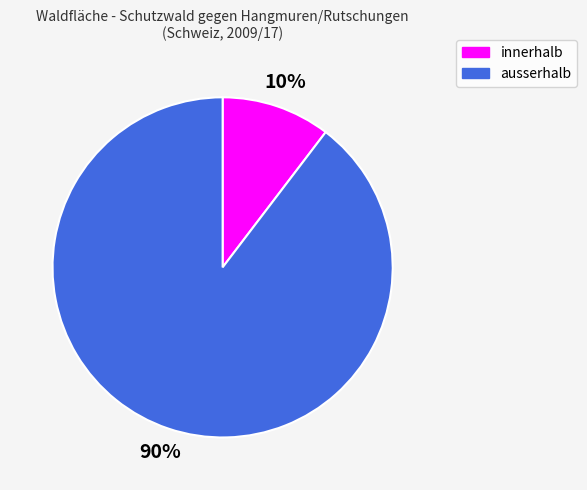

What is the majority slice?

ausserhalb